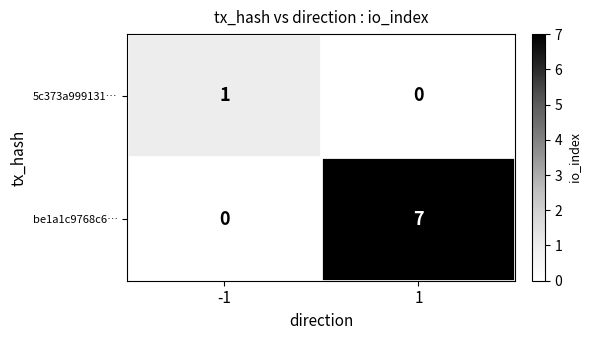

List the series in order of their peak value, lowest first.

5c373a999131…, be1a1c9768c6…